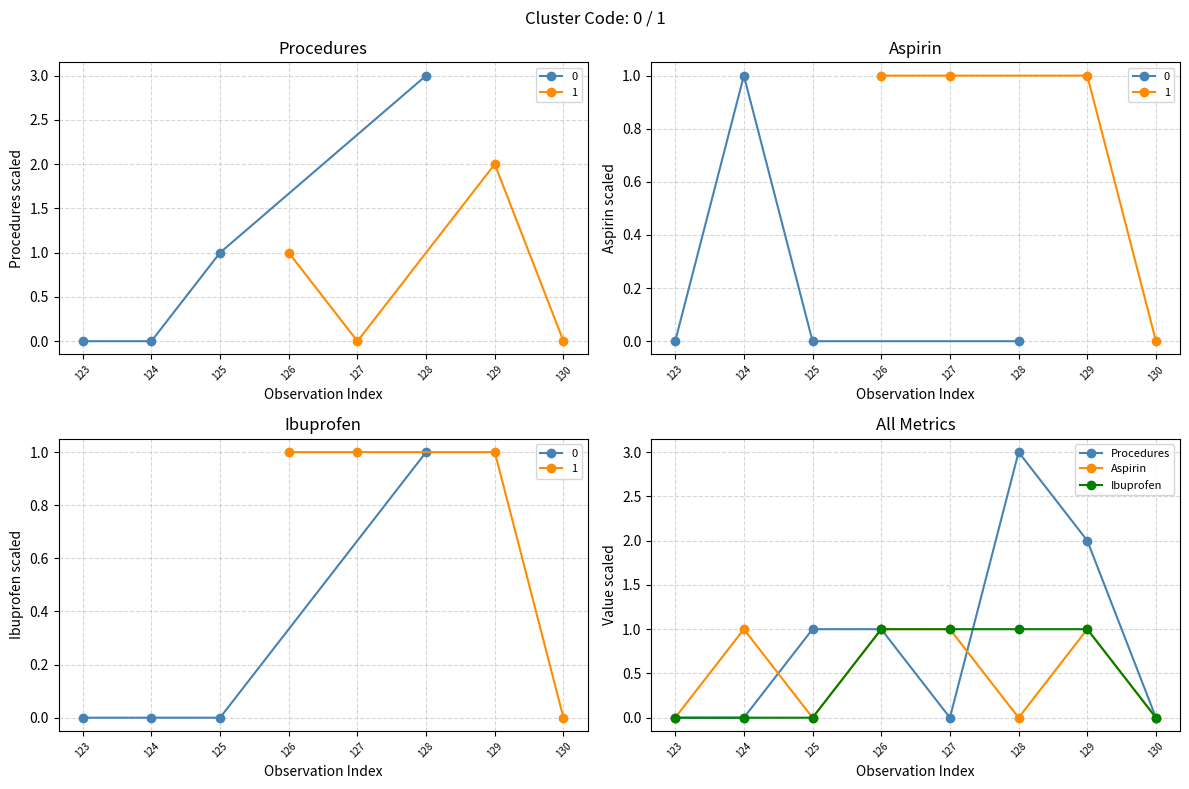

Does the chart have visible grid lines?

Yes